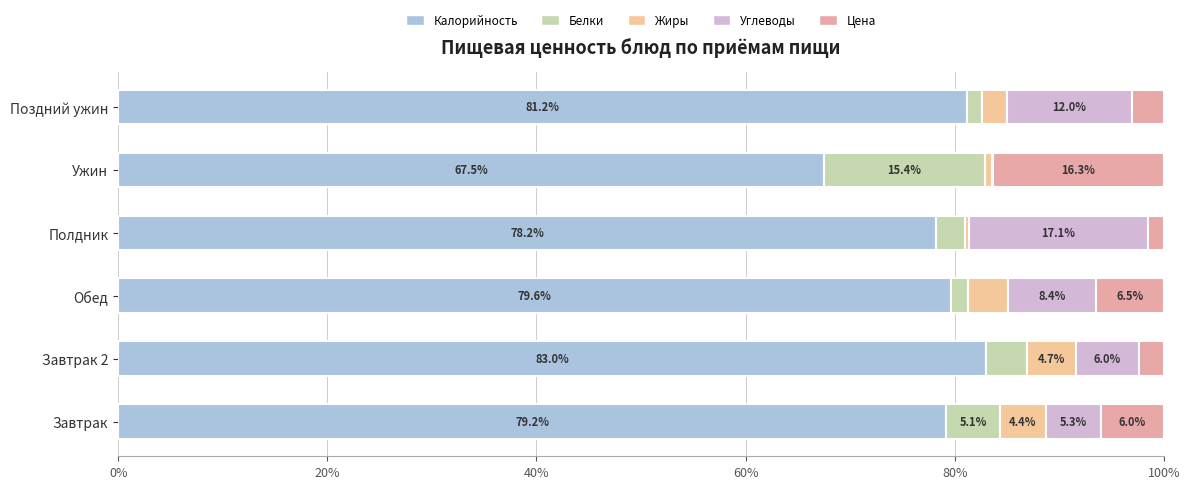

What is the sum of all Цена values?

35.7